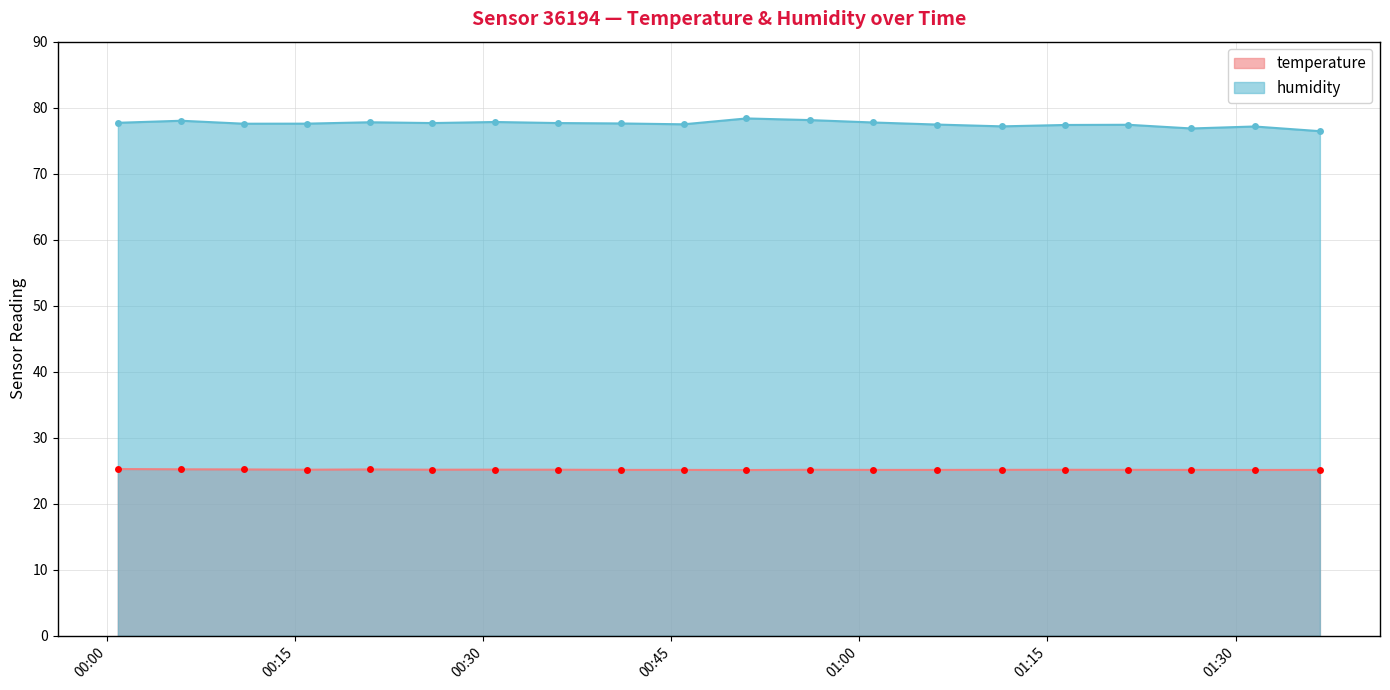

What is the label of the 7th point from the right?

2023-06-14T01:06:13